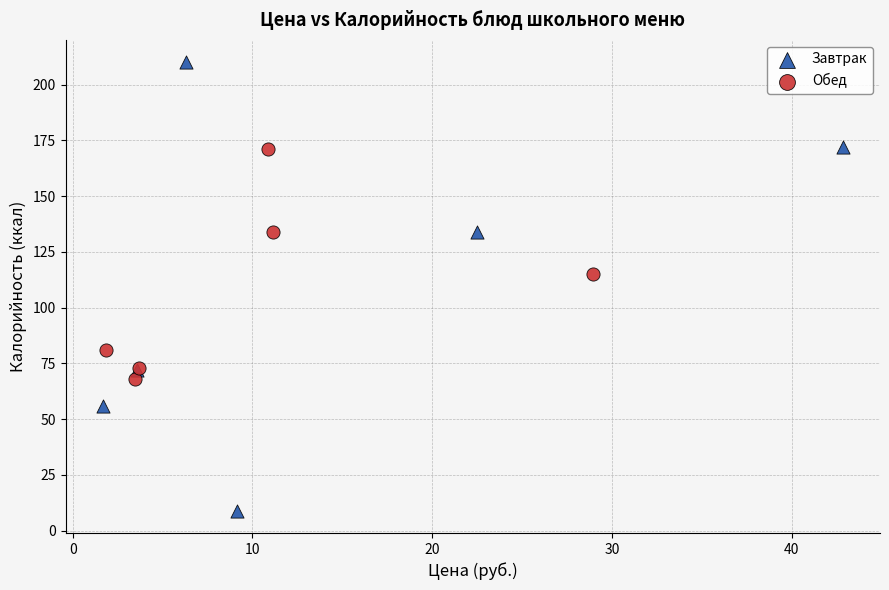

Which series reaches the minimum Y coordinate?

Завтрак